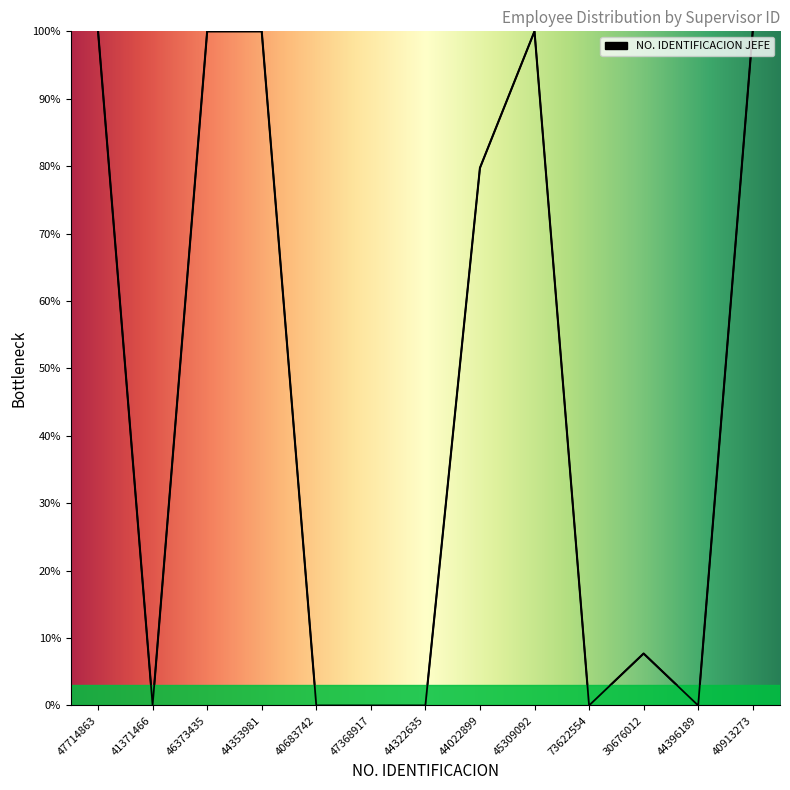

What position from the right is 44322635?

7